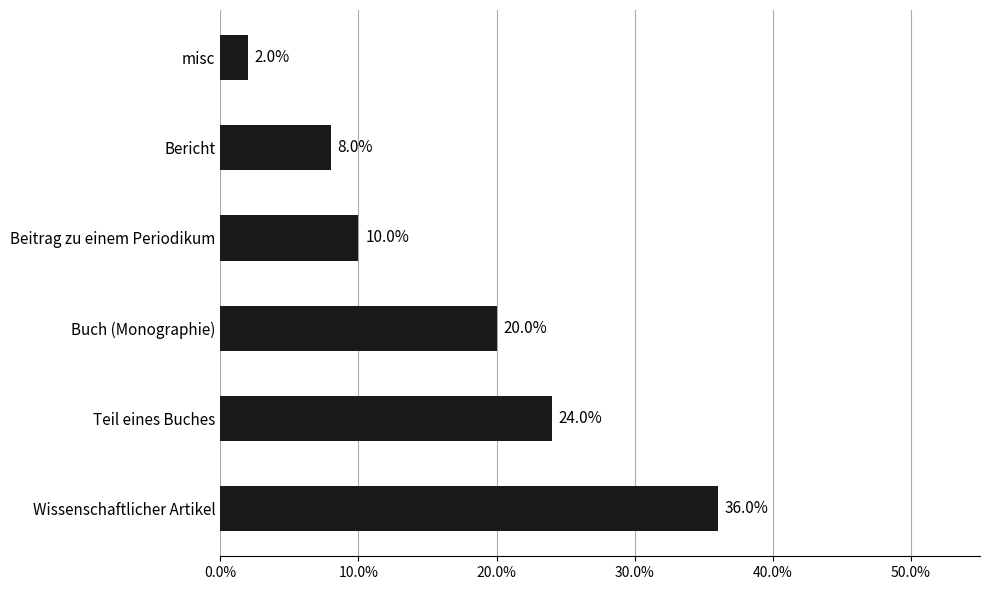

What is the difference between the maximum and minimum values?

0.3